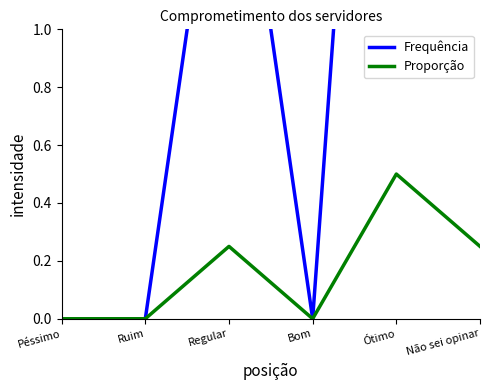

The value of Proporção at Regular is 0.4. True or false?

False